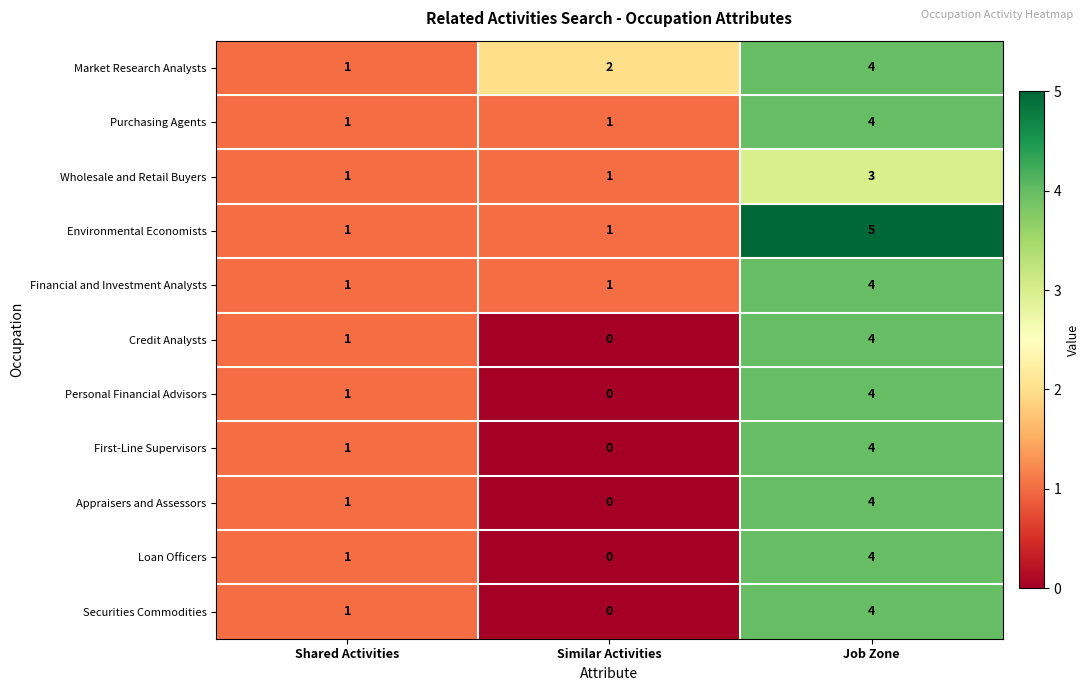

What is the difference between the maximum and minimum values in the Personal Financial Advisors series?

4